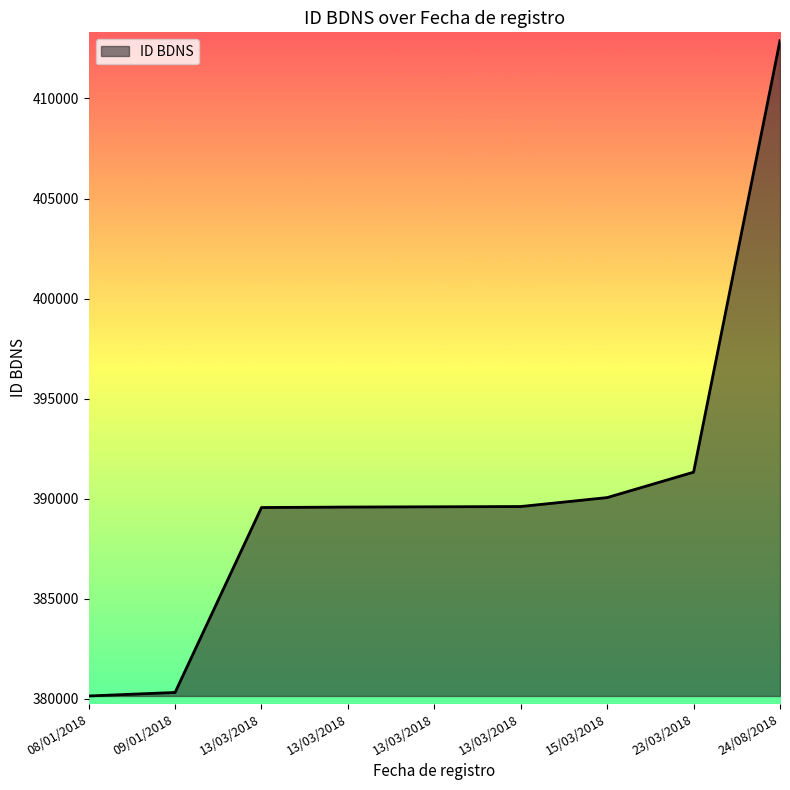

Which label corresponds to the largest value in the chart?

24/08/2018